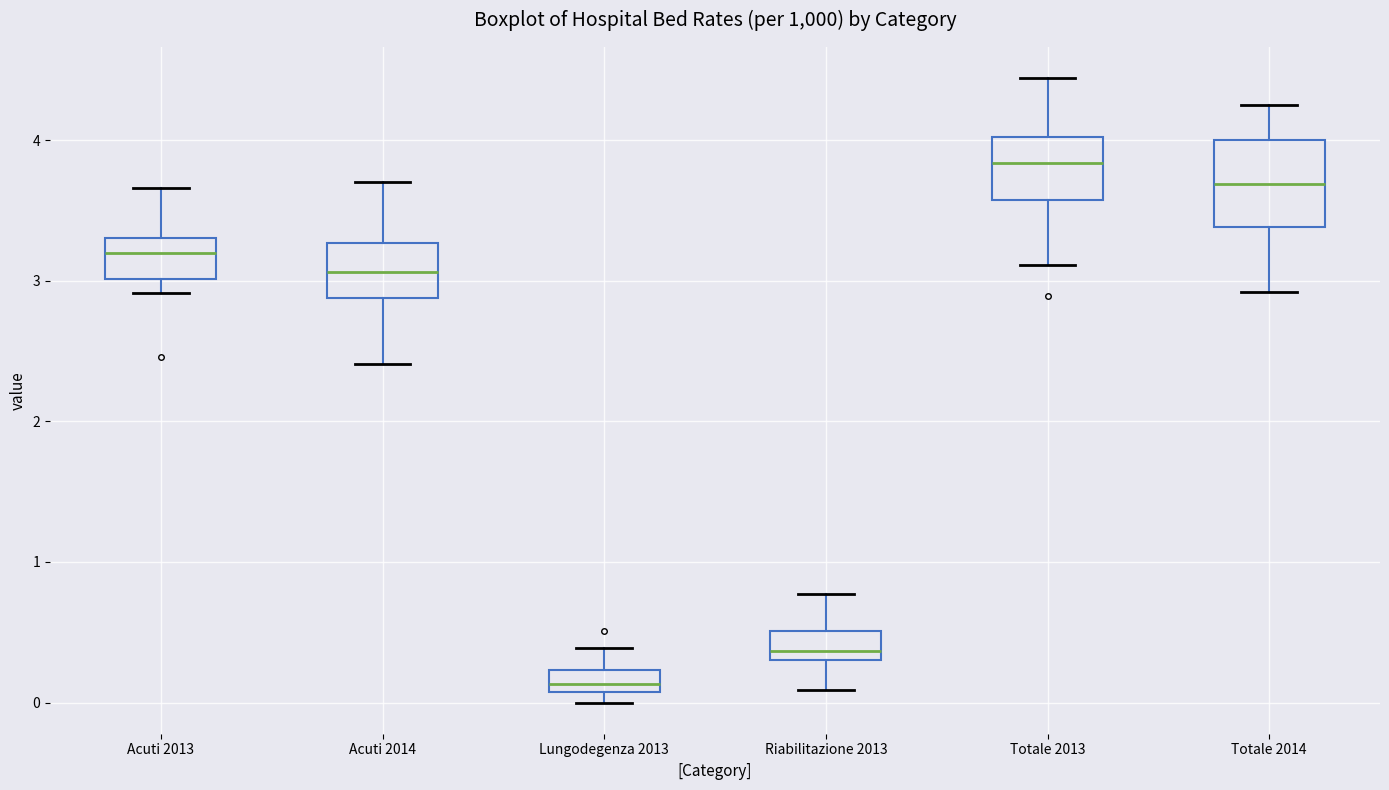

Reading left to right, read every box against the y-axis: the position of its median line, the range the box covers, and the ends of its whiskers. The values are not printed on the chart, so give them approximately, as read against the axis.

Acuti 2013: median 3.2, box 3.0 to 3.3, whiskers 2.9 to 3.7
Acuti 2014: median 3.1, box 2.9 to 3.3, whiskers 2.4 to 3.7
Lungodegenza 2013: median 0.1 (inside the box), box 0.1 to 0.2, whiskers 0.0 to 0.4
Riabilitazione 2013: median 0.4, box 0.3 to 0.5, whiskers 0.1 to 0.8
Totale 2013: median 3.8, box 3.6 to 4.0, whiskers 3.1 to 4.4
Totale 2014: median 3.7, box 3.4 to 4.0, whiskers 2.9 to 4.3